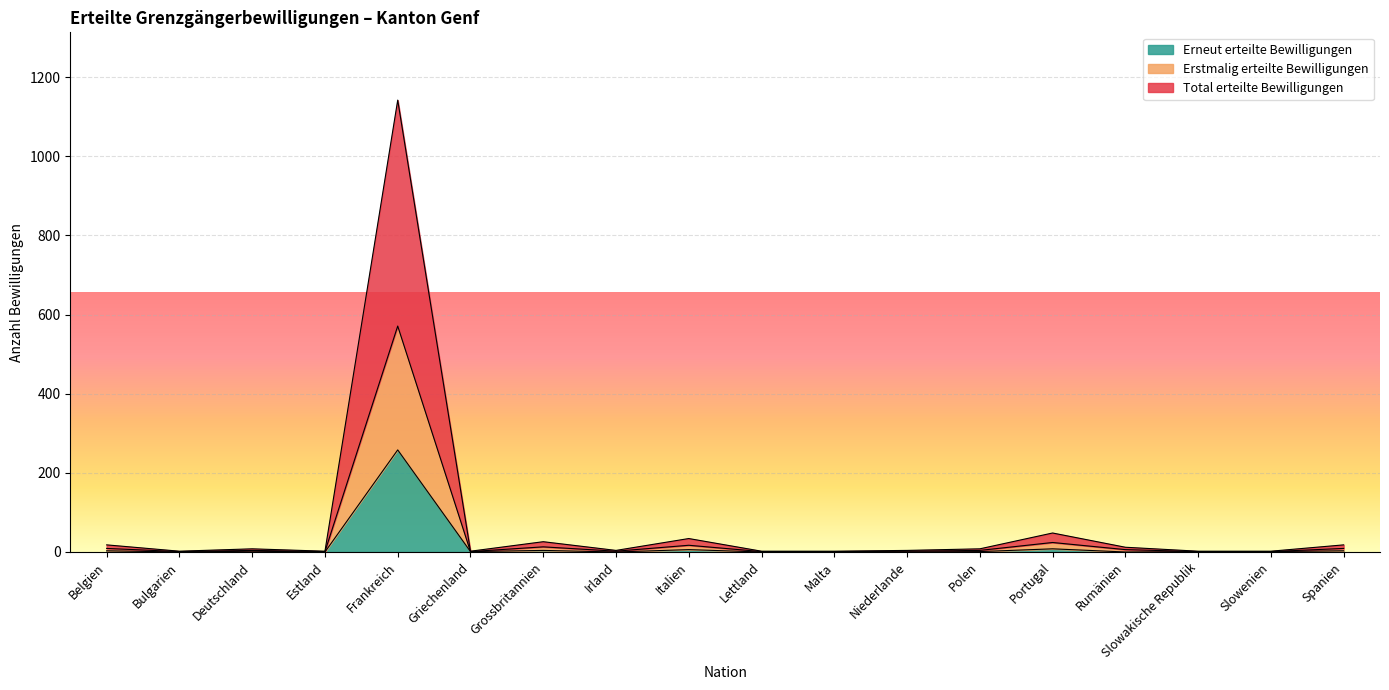

What is the value of the Erneut erteilte Bewilligungen point at the 1st from the left?

3